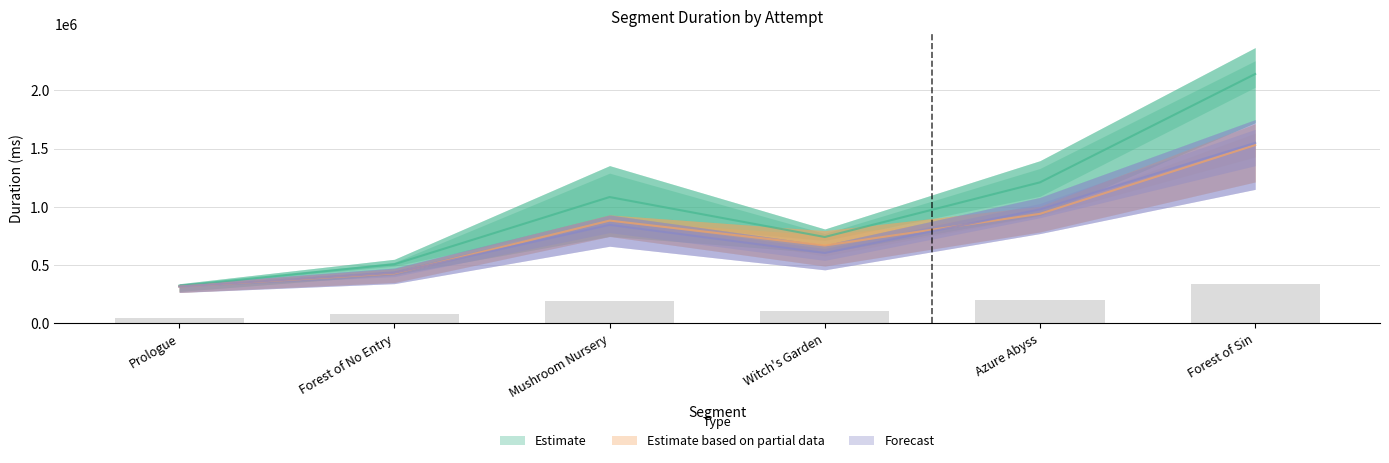

The value of Attempt #1 at Forest of No Entry is 104336.2. True or false?

False